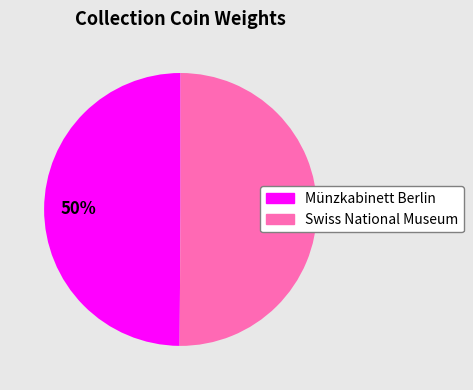

How many slices are in this pie chart?

2